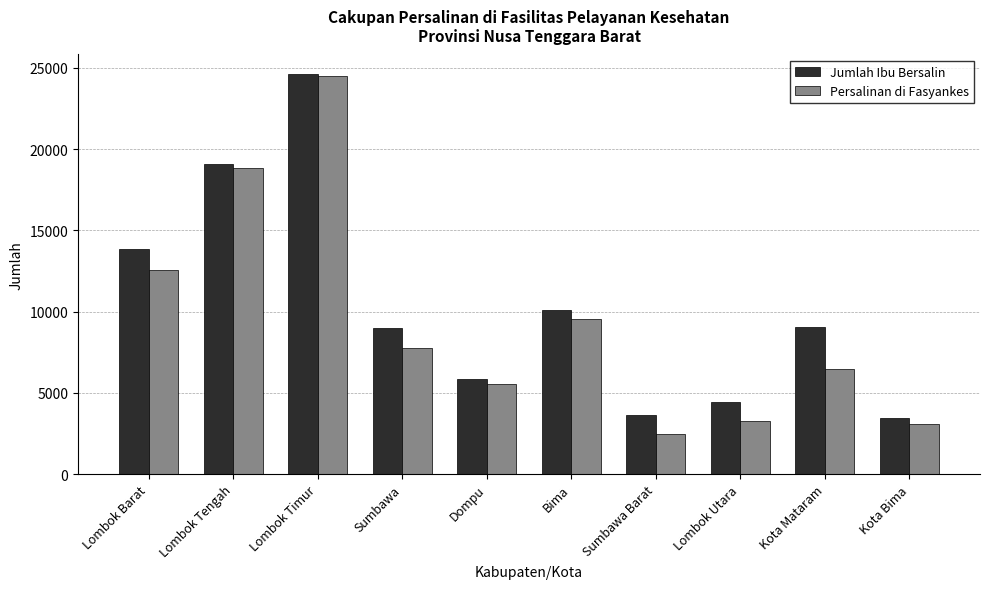

At which label does Persalinan di Fasyankes reach its minimum?

Sumbawa Barat